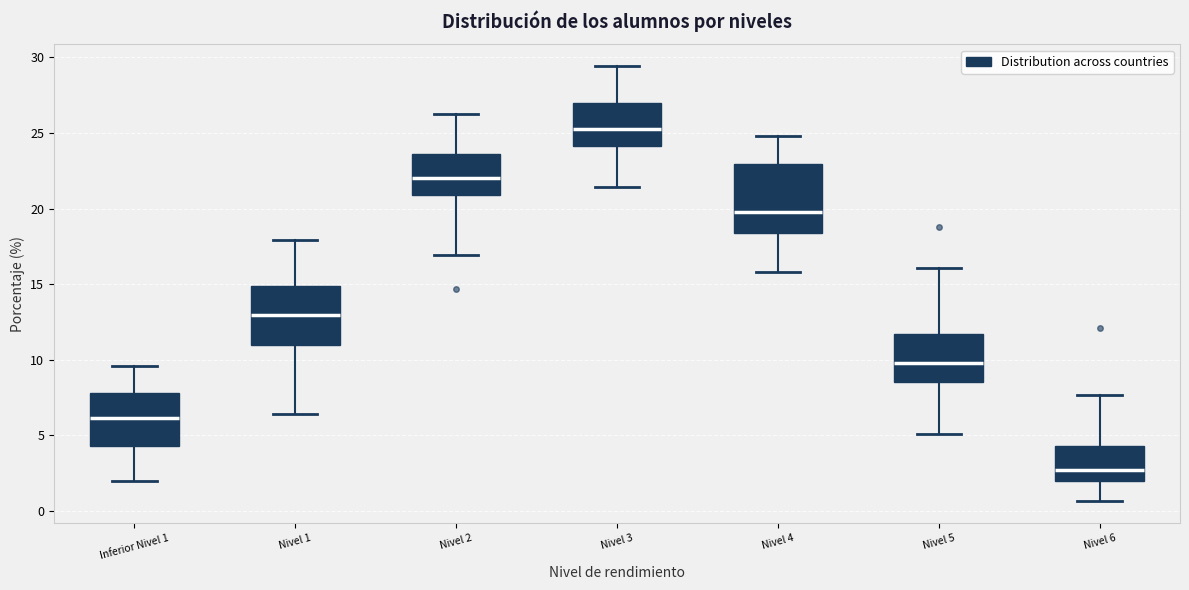

Which box's median line is the lowest?

Nivel 6